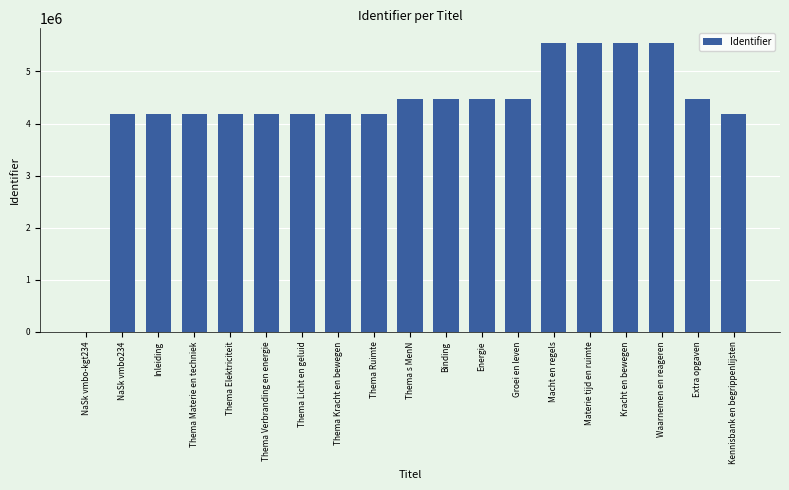

What is the change in value from Thema Kracht en bewegen to Waarnemen en reageren?

+1365808